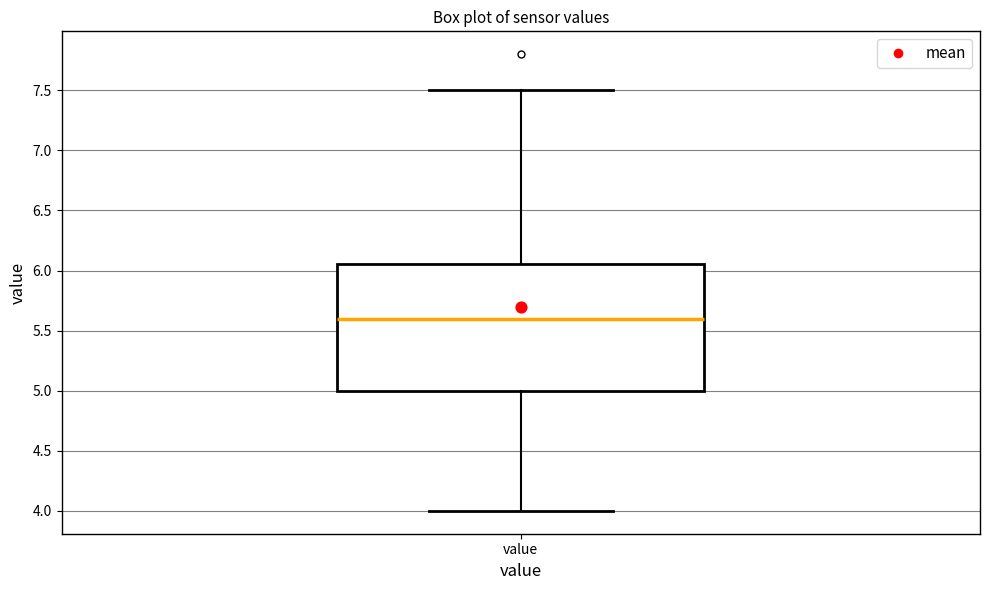

Transcribe this box plot: give where the median line is, the range the box spans, and where the two whiskers end, as read against the y-axis. The values are not printed on the chart, so give them approximately, as read against the axis.

median 5.60, box 5.00 to 6.05, whiskers 4.00 to 7.50